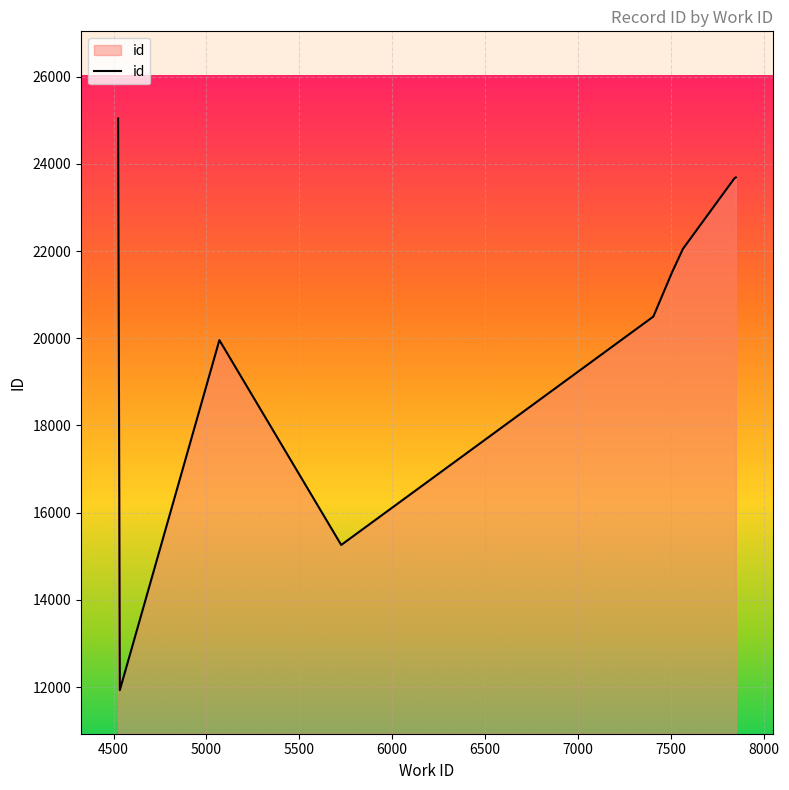

True or false: the data shows 42068 at 8000.

False